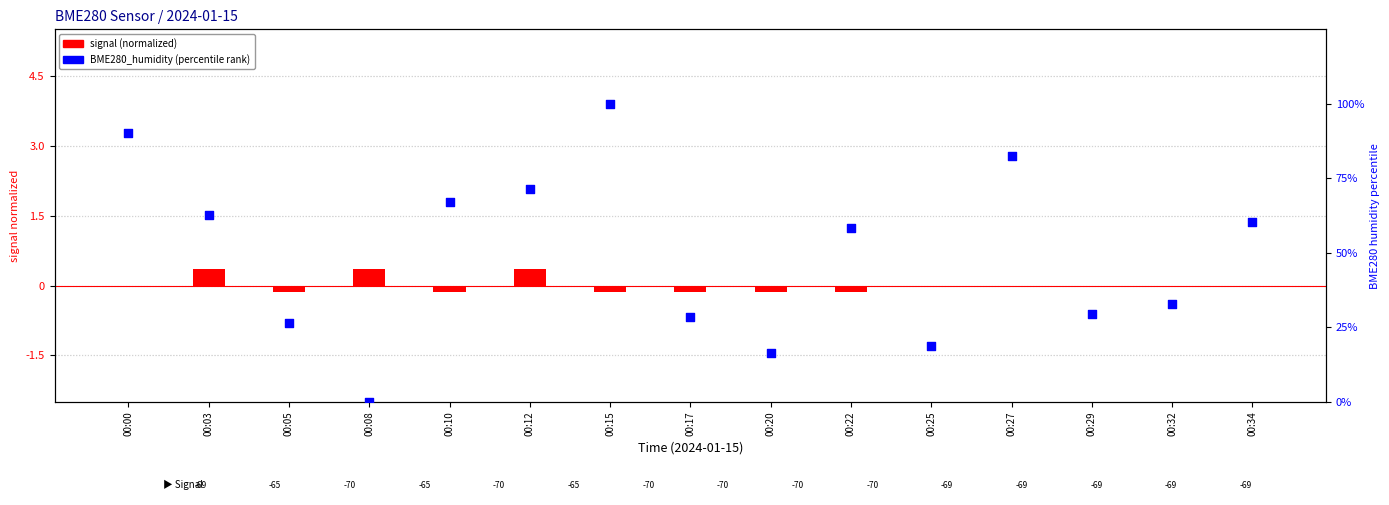

Is the value of BME280_humidity (norm) at 00:12 greater than the value of signal (normalized) at 00:29?

Yes